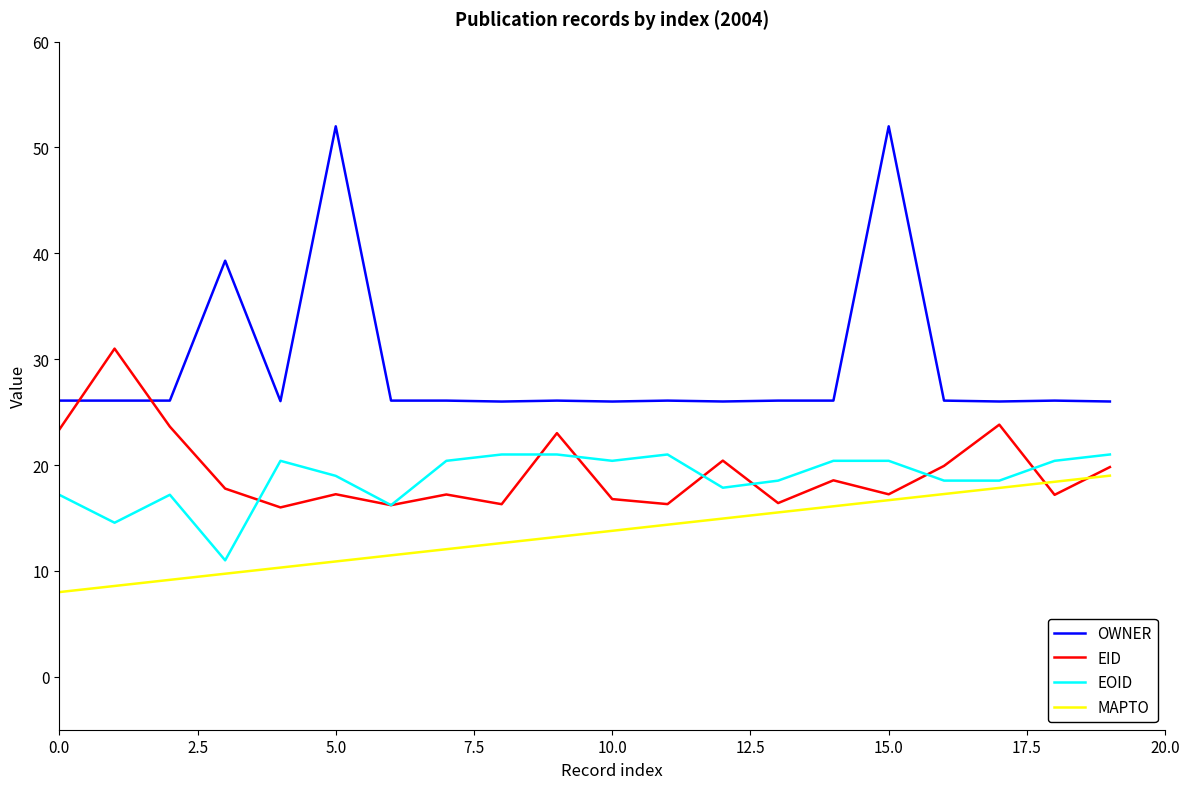

True or false: OWNER and EOID cross at least once.

False